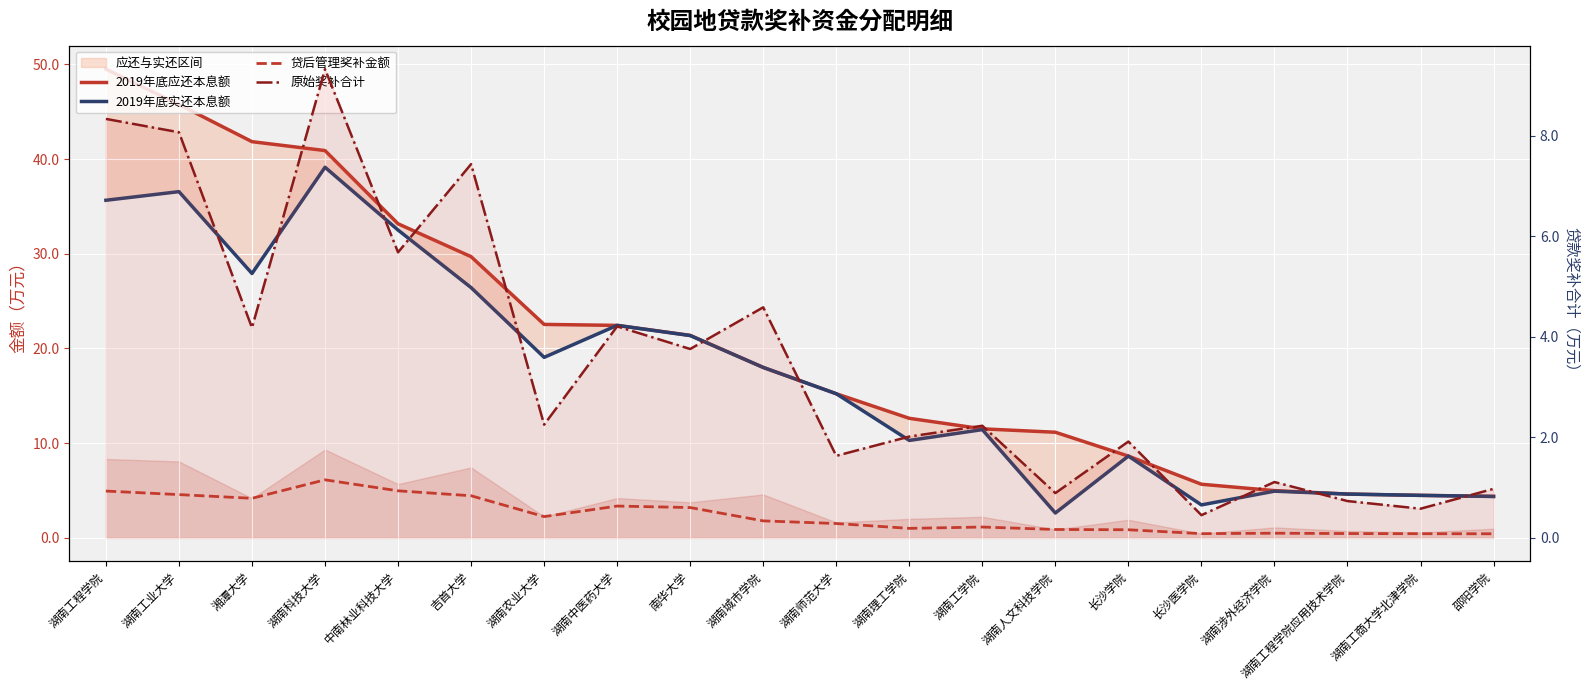

Reading left to right, extract all data points from this chart.

2019年底应还本息额: 湖南工程学院=49.5	湖南工业大学=45.8	湘潭大学=41.8	湖南科技大学=40.9	中南林业科技大学=33.2	吉首大学=29.7	湖南农业大学=22.5	湖南中医药大学=22.4	南华大学=21.4	湖南城市学院=18.0	湖南师范大学=15.2	湖南理工学院=12.6	湖南工学院=11.5	湖南人文科技学院=11.2	长沙学院=8.6	长沙医学院=5.7	湖南涉外经济学院=5.0	湖南工程学院应用技术学院=4.6	湖南工商大学北津学院=4.5	邵阳学院=4.4
2019年底实还本息额: 湖南工程学院=35.6	湖南工业大学=36.6	湘潭大学=27.9	湖南科技大学=39.1	中南林业科技大学=32.5	吉首大学=26.4	湖南农业大学=19.1	湖南中医药大学=22.4	南华大学=21.4	湖南城市学院=18.0	湖南师范大学=15.2	湖南理工学院=10.3	湖南工学院=11.4	湖南人文科技学院=2.6	长沙学院=8.6	长沙医学院=3.5	湖南涉外经济学院=4.9	湖南工程学院应用技术学院=4.6	湖南工商大学北津学院=4.5	邵阳学院=4.4
贷后管理奖补金额: 湖南工程学院=4.9	湖南工业大学=4.6	湘潭大学=4.2	湖南科技大学=6.1	中南林业科技大学=5.0	吉首大学=4.5	湖南农业大学=2.3	湖南中医药大学=3.4	南华大学=3.2	湖南城市学院=1.8	湖南师范大学=1.5	湖南理工学院=1.0	湖南工学院=1.2	湖南人文科技学院=0.9	长沙学院=0.9	长沙医学院=0.5	湖南涉外经济学院=0.5	湖南工程学院应用技术学院=0.5	湖南工商大学北津学院=0.4	邵阳学院=0.4
原始奖补合计: 湖南工程学院=8.3	湖南工业大学=8.1	湘潭大学=4.2	湖南科技大学=9.3	中南林业科技大学=5.7	吉首大学=7.4	湖南农业大学=2.3	湖南中医药大学=4.2	南华大学=3.8	湖南城市学院=4.6	湖南师范大学=1.6	湖南理工学院=2.0	湖南工学院=2.2	湖南人文科技学院=0.9	长沙学院=1.9	长沙医学院=0.5	湖南涉外经济学院=1.1	湖南工程学院应用技术学院=0.7	湖南工商大学北津学院=0.6	邵阳学院=1.0